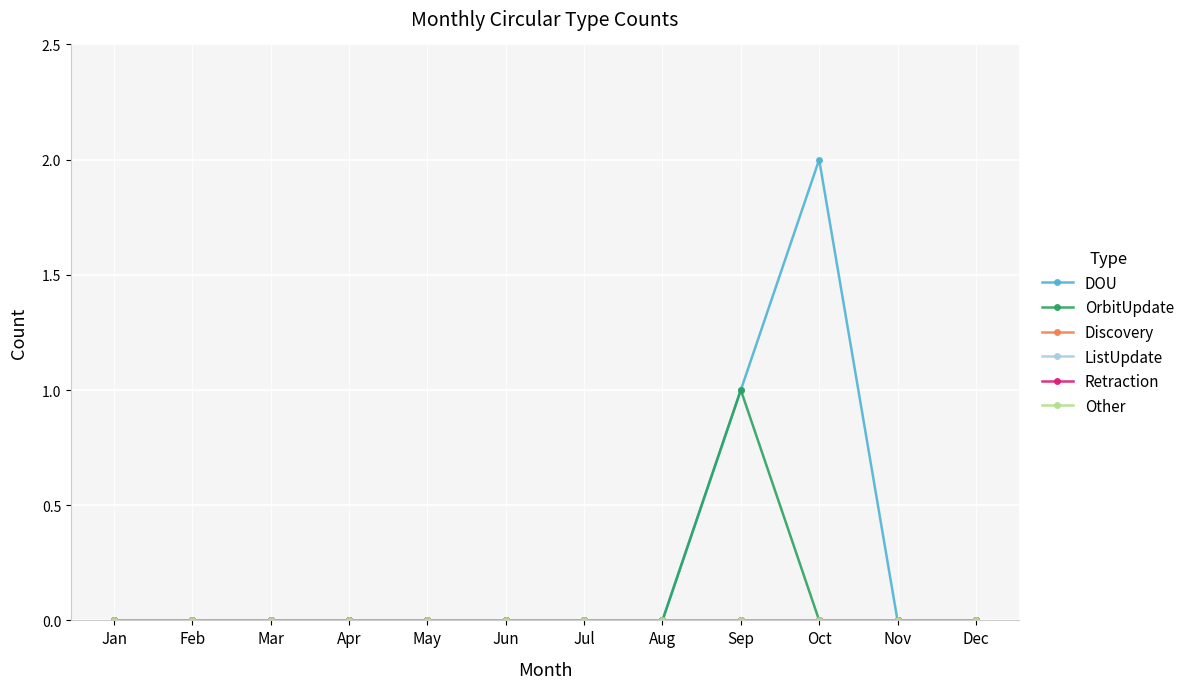

Which category has the highest value across all series?

Oct